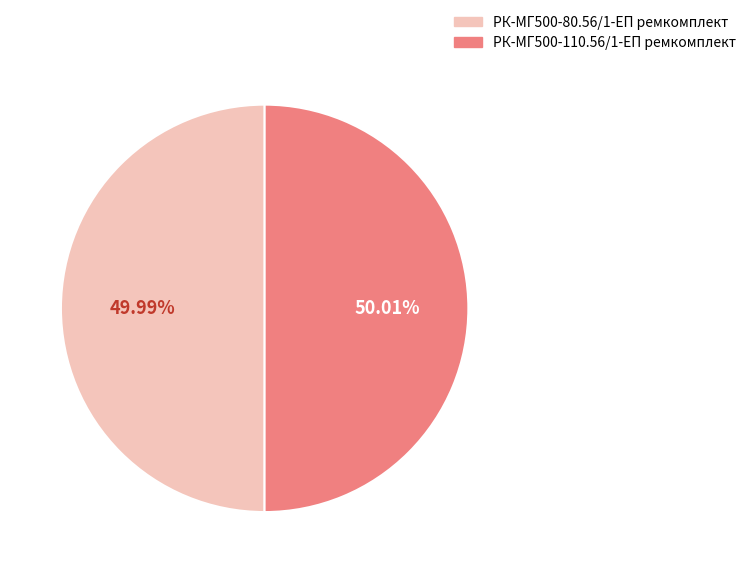

Is there any slice that represents more than half of the pie?

Yes